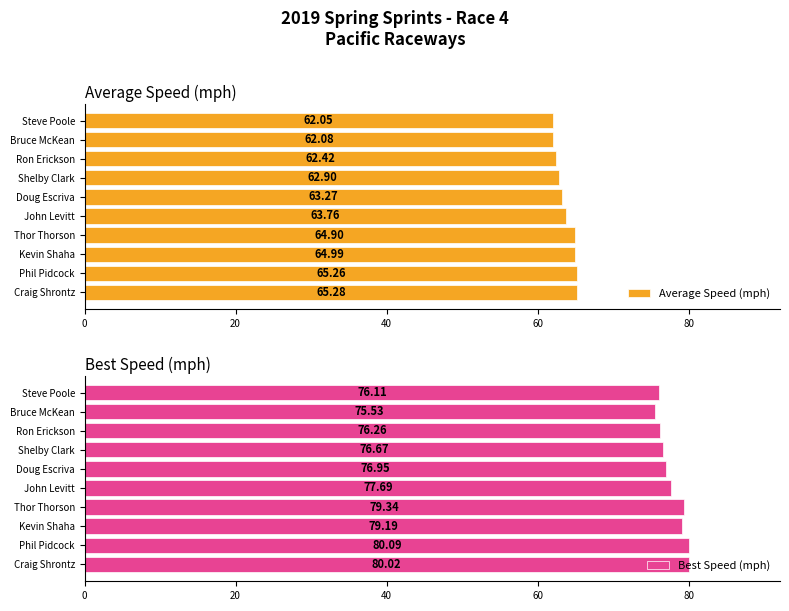

The value of Average Speed (mph) at John Levitt is 63.8. True or false?

True